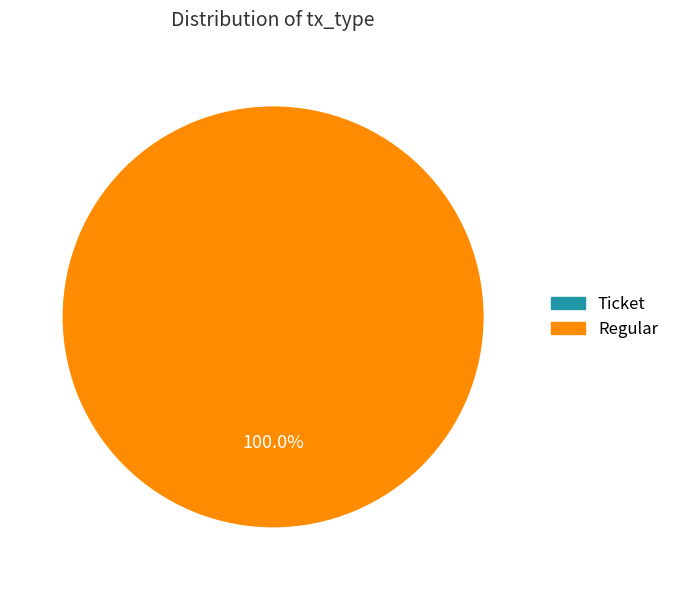

Which category has the biggest portion of the pie?

Regular